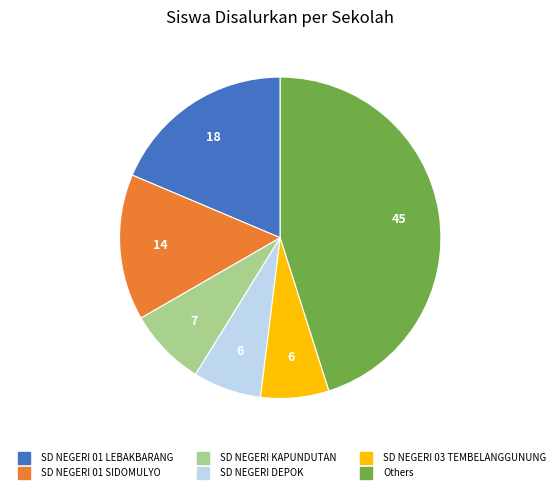

Is there any slice that represents more than half of the pie?

No